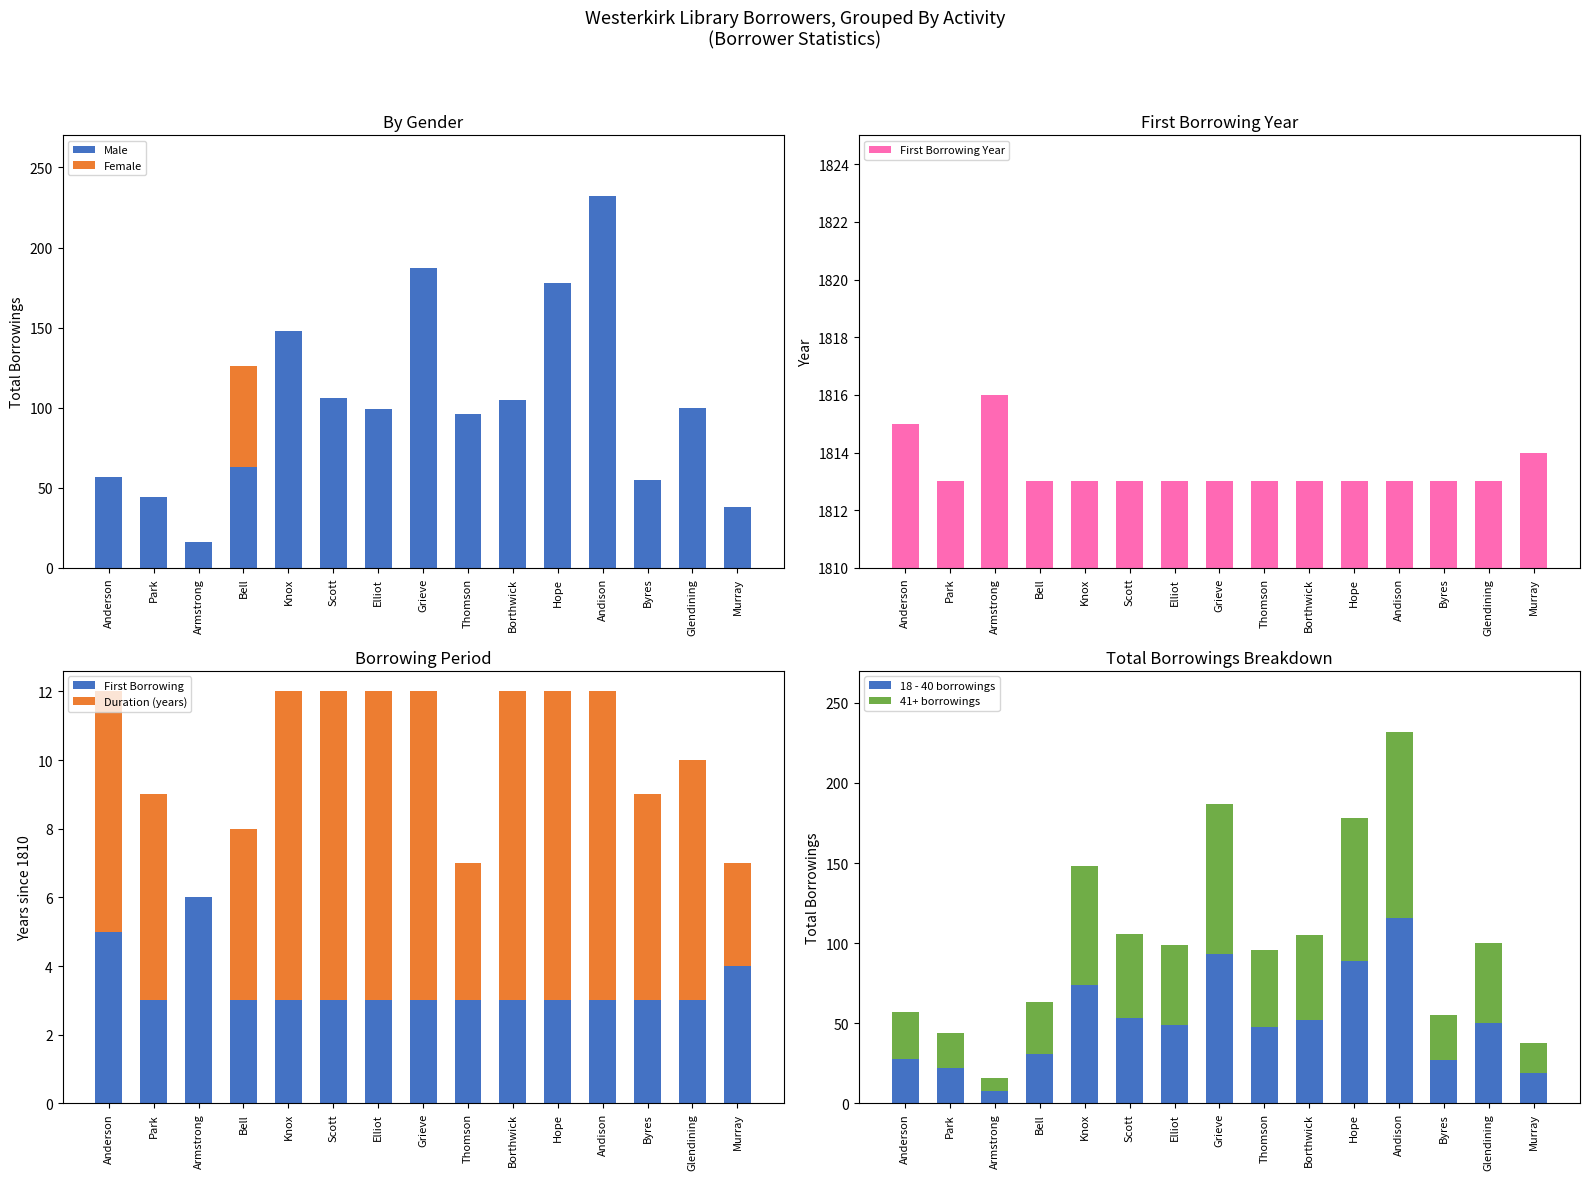

True or false: Male has a value of 105 at Borthwick.

True